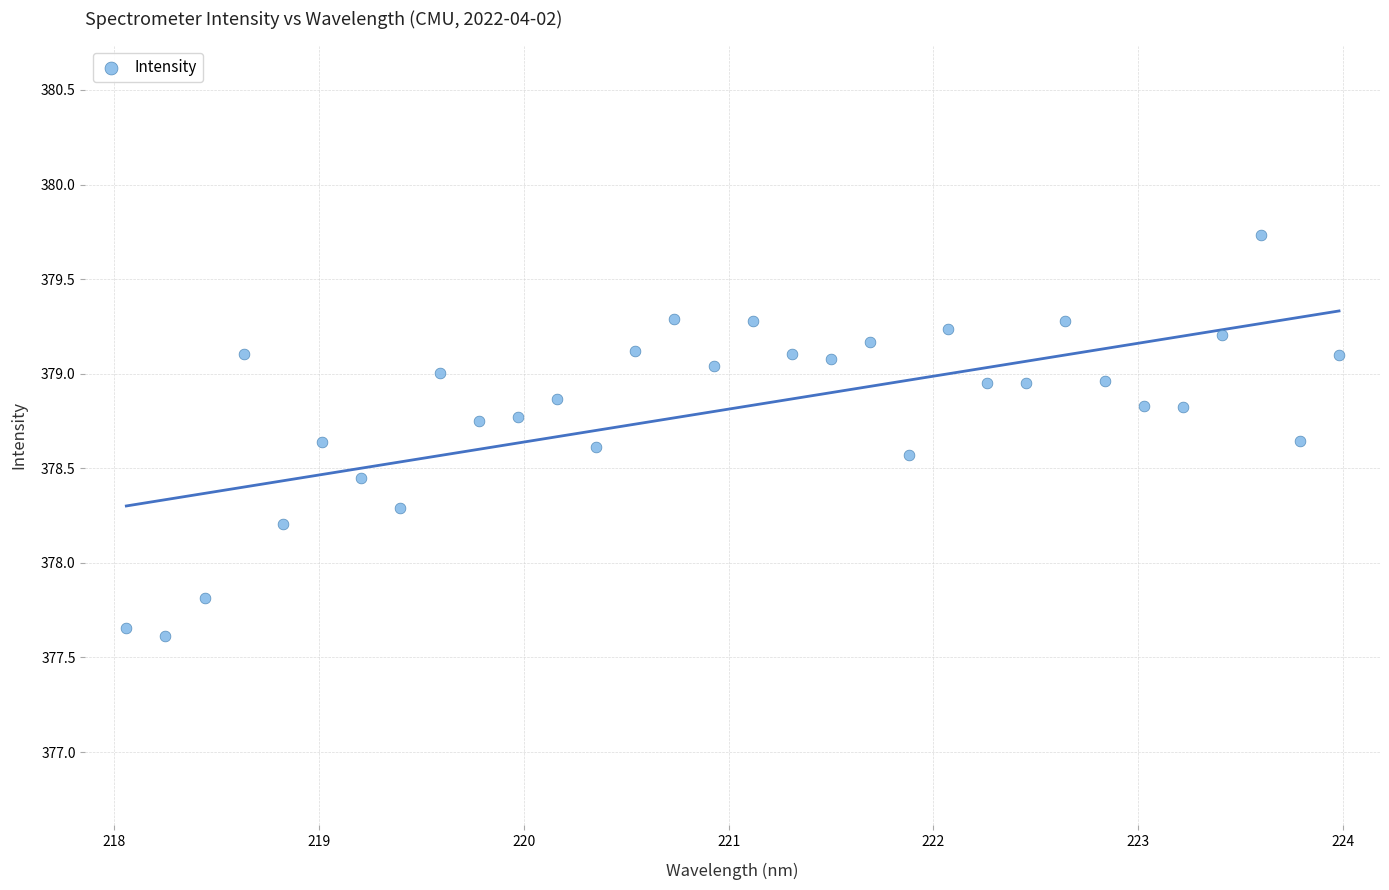

What is the range of X values (max minus min)?

5.9